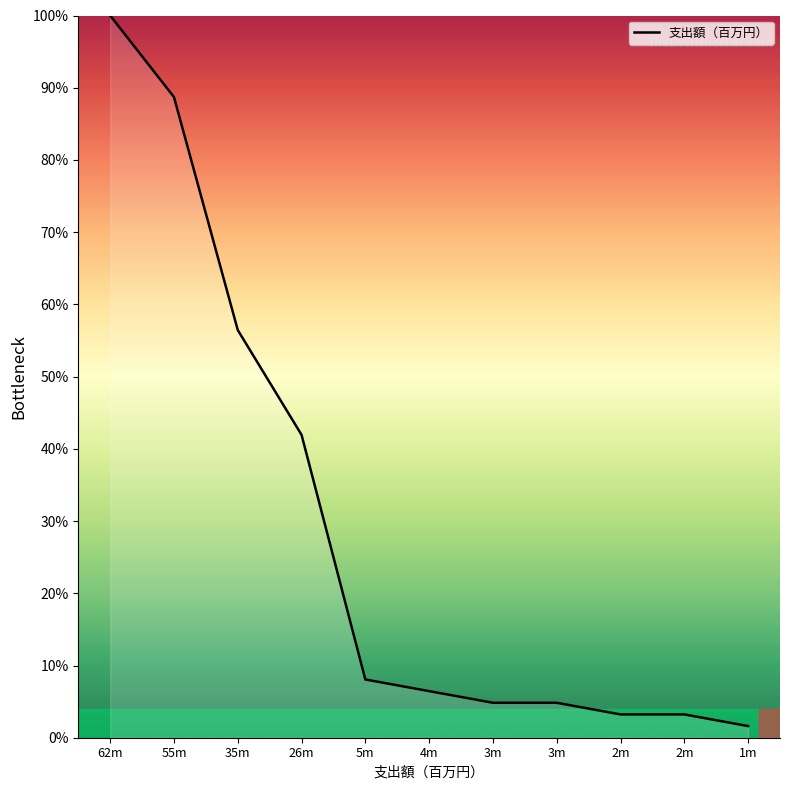

Reading right to left, list all the values displayed in this chart.

1.6	3.2	3.2	4.8	4.8	6.5	8.1	41.9	56.5	88.7	100.0